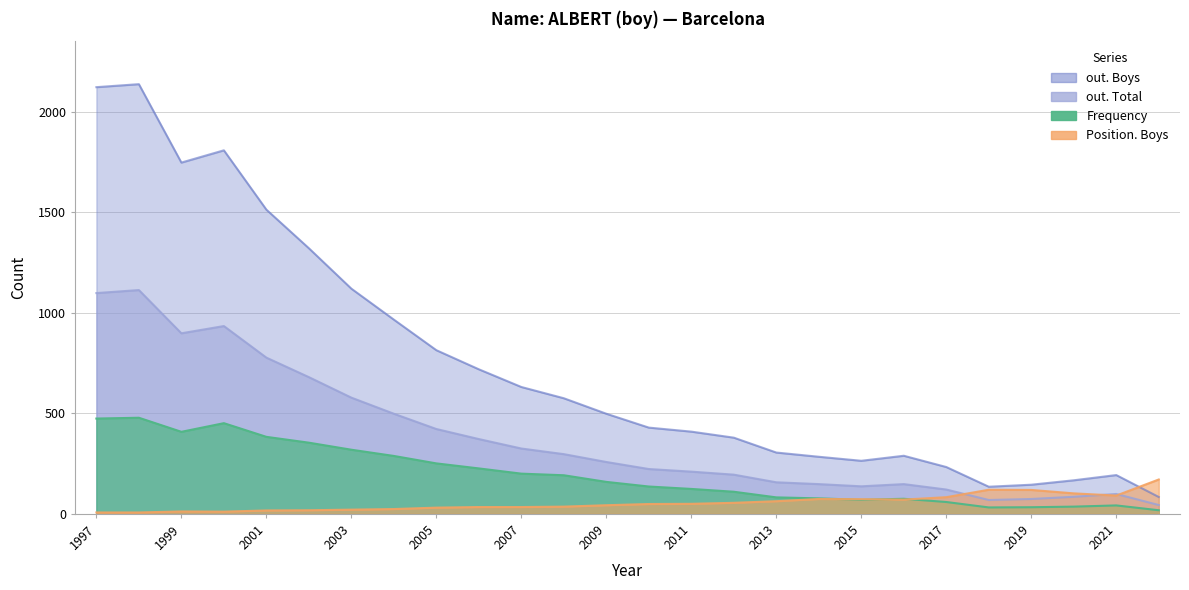

In out. Boys, how many points are higher than both neighbors (excluding endpoints)?

4